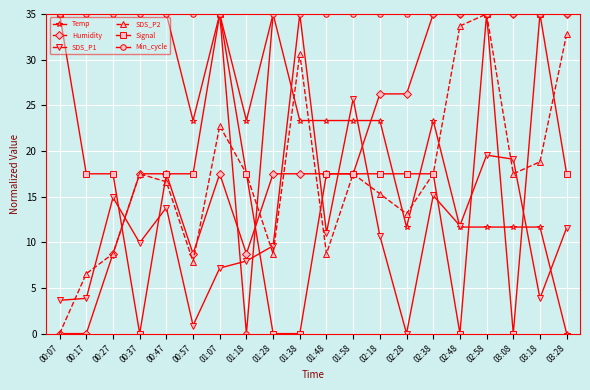

The value of Humidity at 02:38 is 35.0. True or false?

True